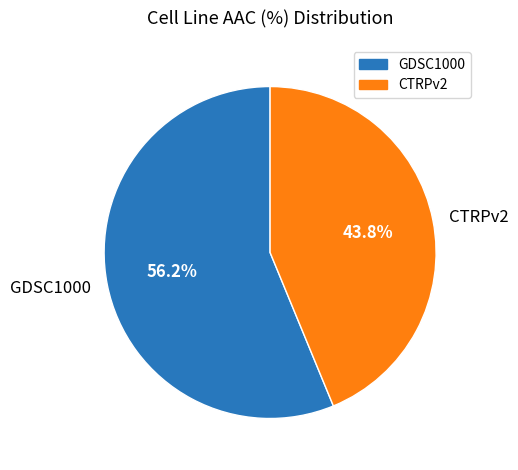

To the nearest percent, what percentage of the pie is GDSC1000?

56%